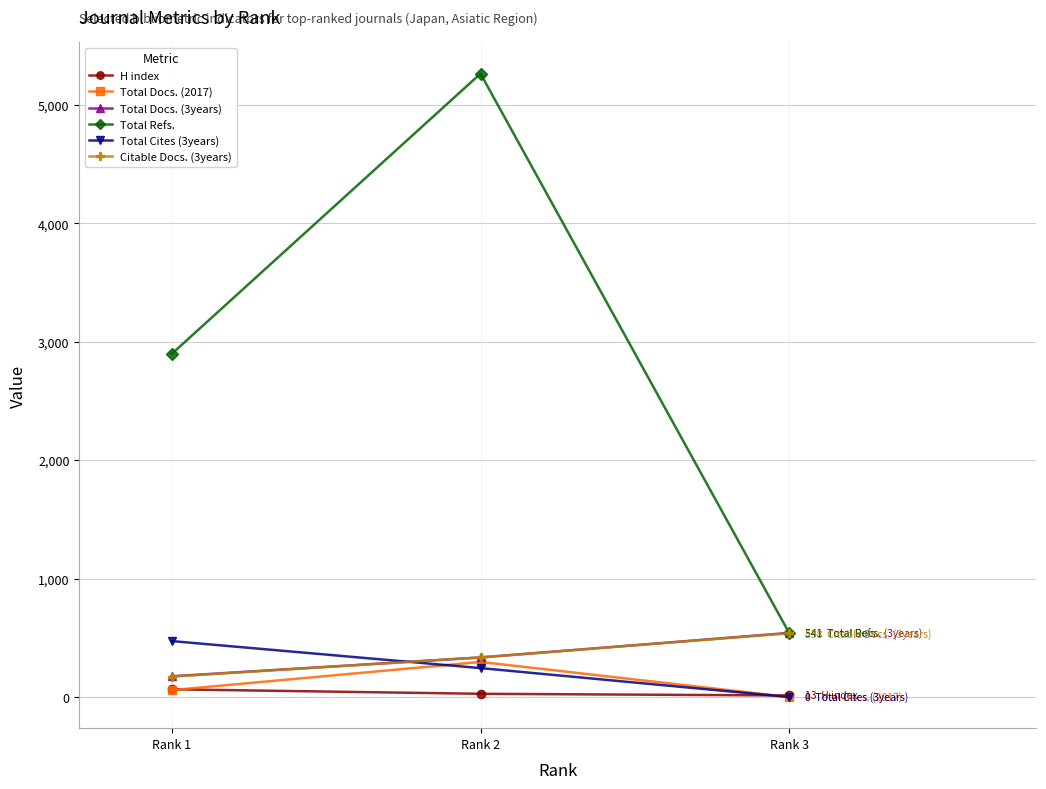

What is the average value of the Total Docs. (2017) series?

118